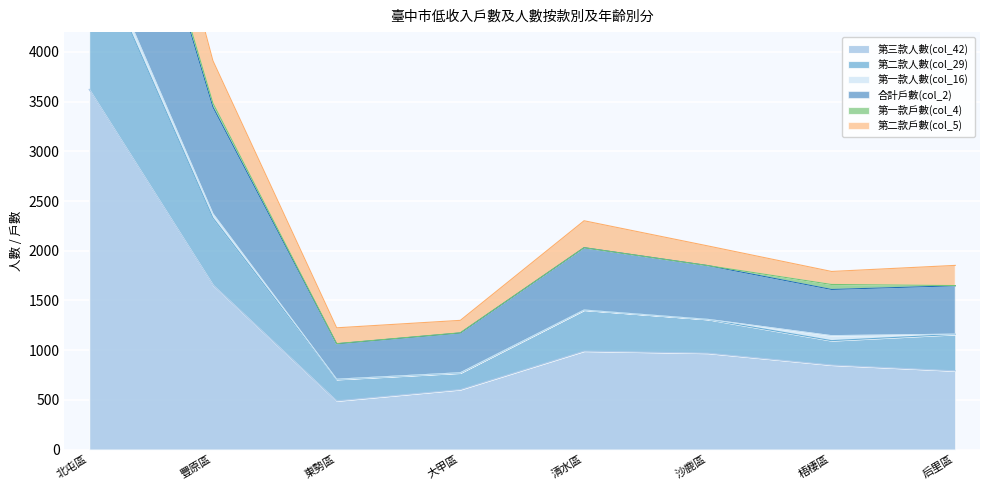

What is the label of the 1st point from the right?

后里區